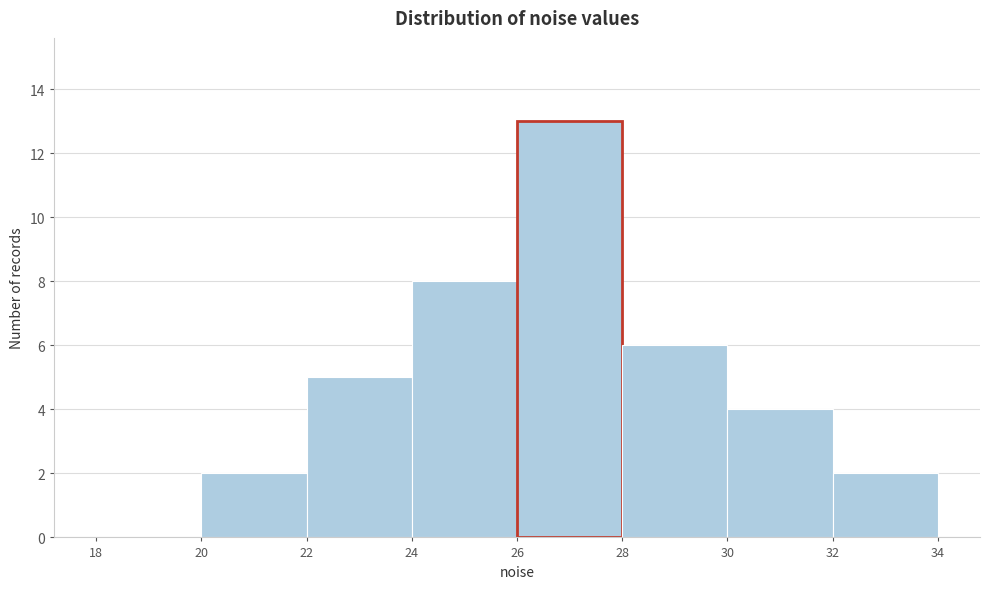

Reading left to right, list every bar in this chart as the range it spans on the x-axis followed by its height. The values are not printed on the chart, so give them approximately, as read against the axis.

18 to 20: 0
20 to 22: 2
22 to 24: 5
24 to 26: 8
26 to 28: 13
28 to 30: 6
30 to 32: 4
32 to 34: 2